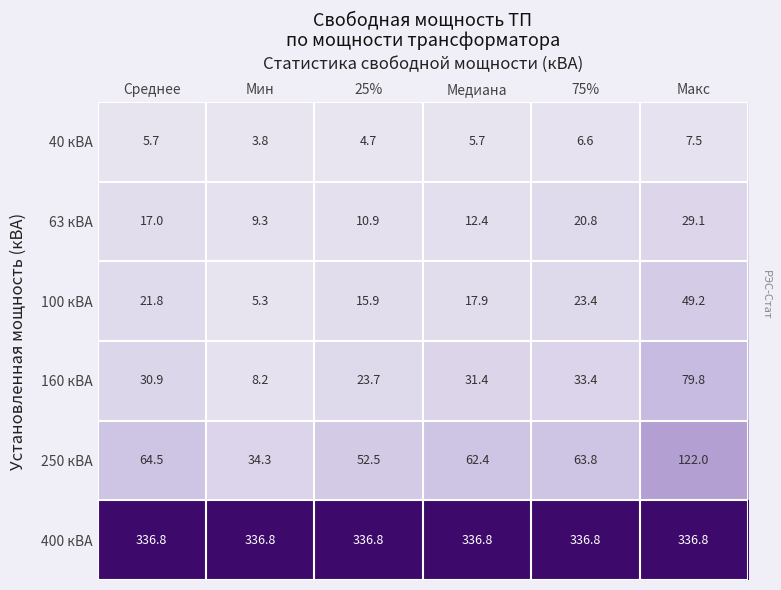

True or false: 250 кВА has a value of 36.1 at Макс.

False